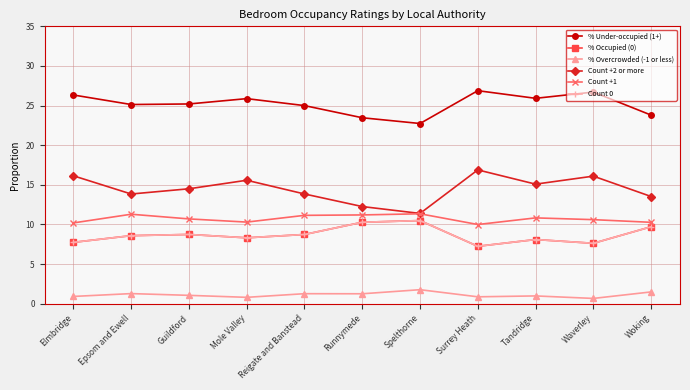

What is the label of the 2nd point from the right?

Waverley